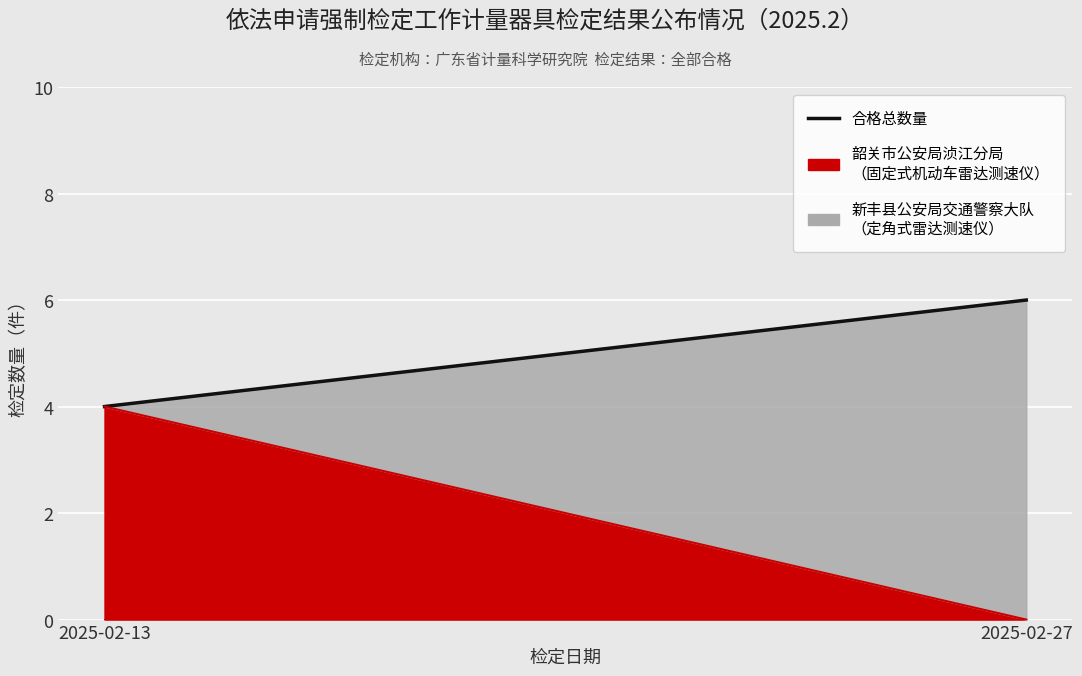

What is the value of the 2nd point from the left?

6